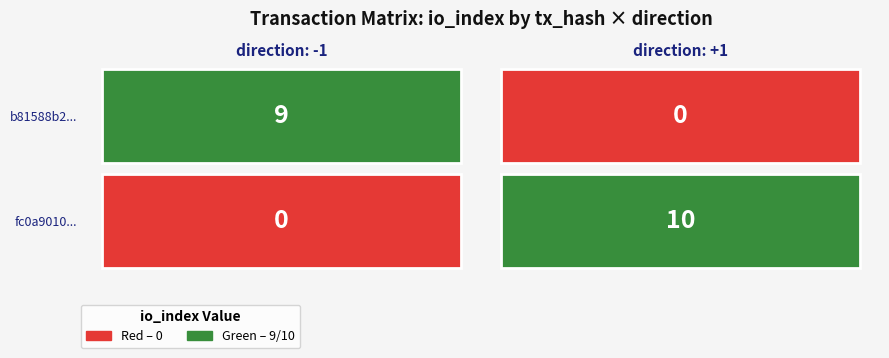

Rank the series at 1 from highest to lowest value.

fc0a9010..., b81588b2...